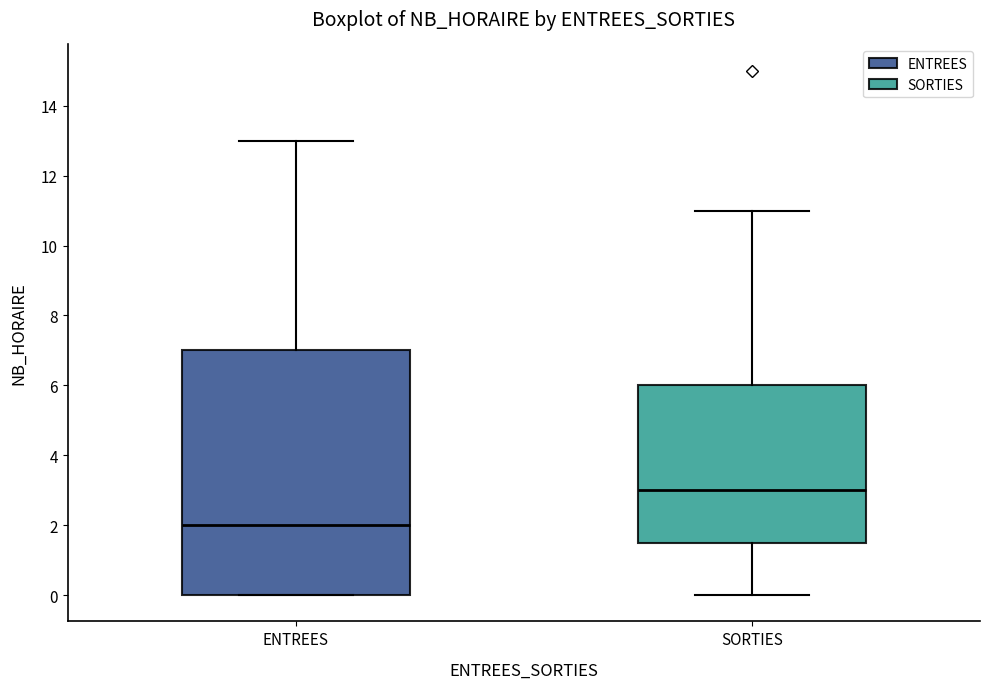

Reading left to right, transcribe this box plot: for each box, give where its median line is, the range the box spans, and where its two whiskers end, as read against the y-axis. The values are not printed on the chart, so give them approximately, as read against the axis.

ENTREES: median 2.0, box 0.0 to 7.0, whiskers 0.0 to 13.0
SORTIES: median 3.0, box 1.6 to 6.0, whiskers 0.0 to 11.0